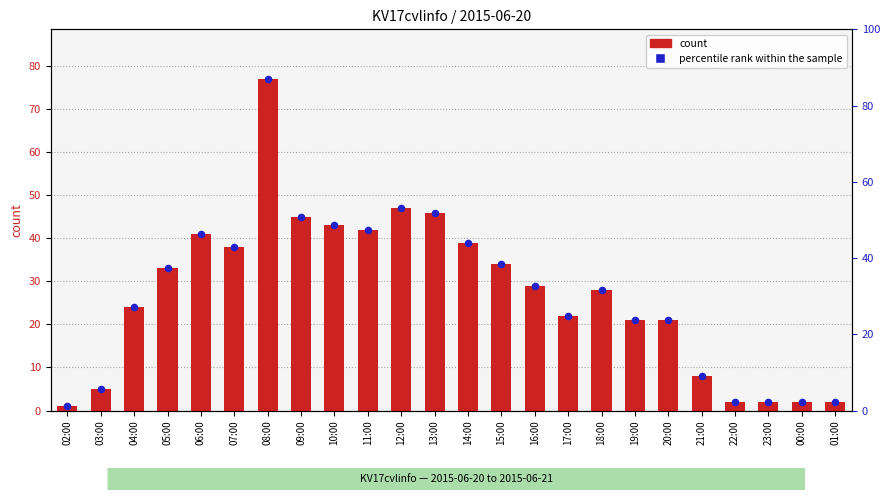

What are all the series names shown in the legend?

count, percentile rank within the sample